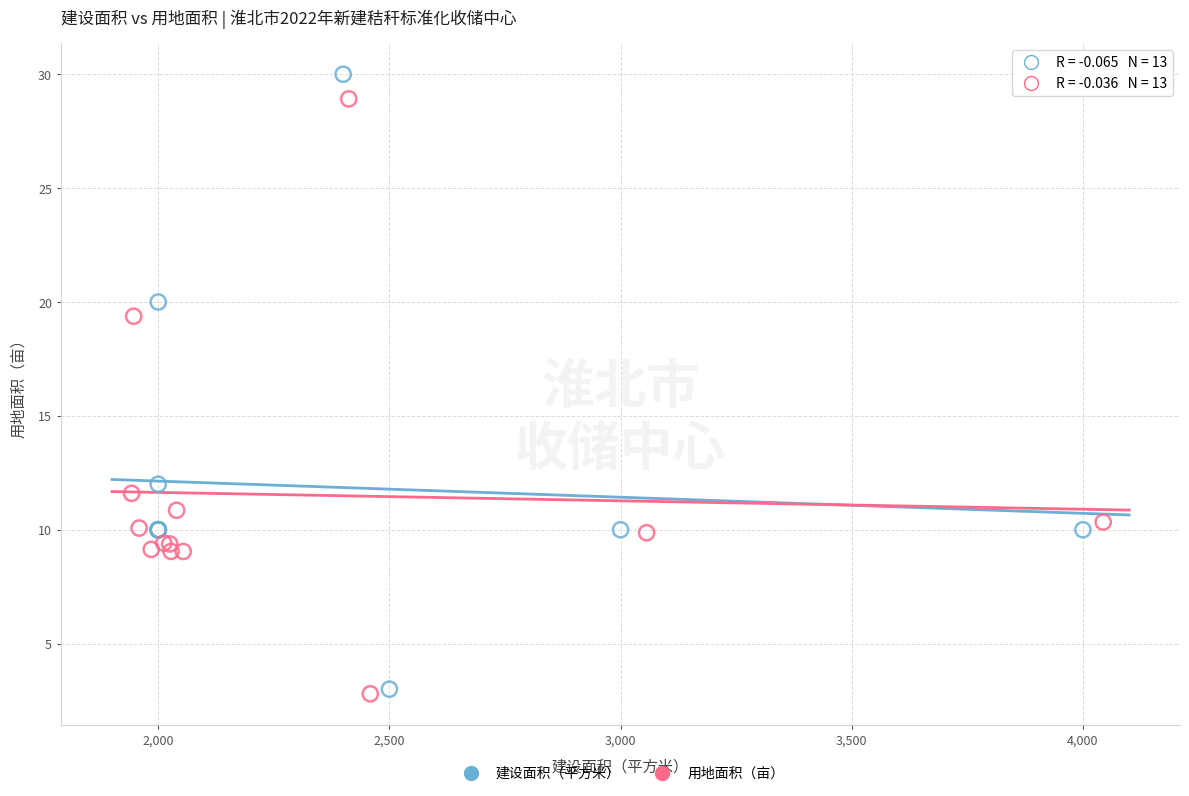

Which series has the largest Y range (max minus min)?

建设面积（平方米）